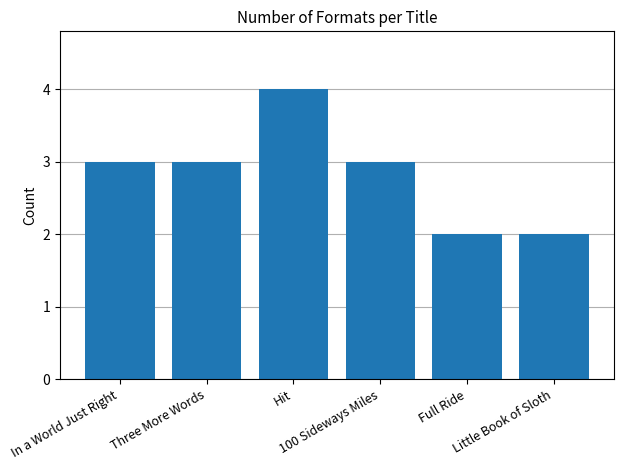

What is the value of the 5th bar from the left?

2